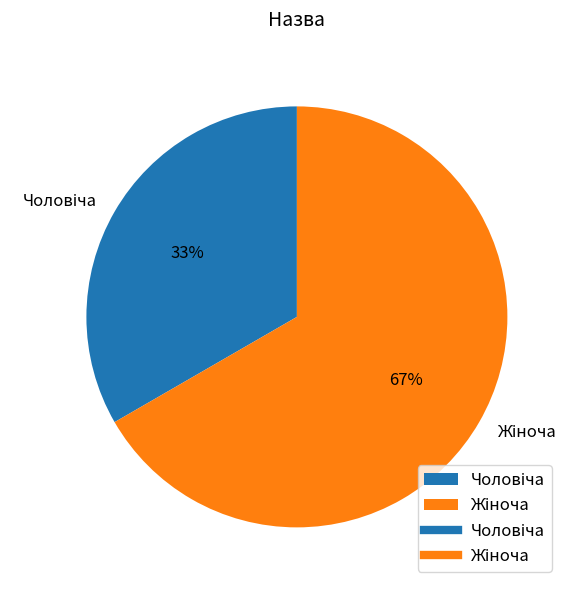

How many slices are in this pie chart?

2